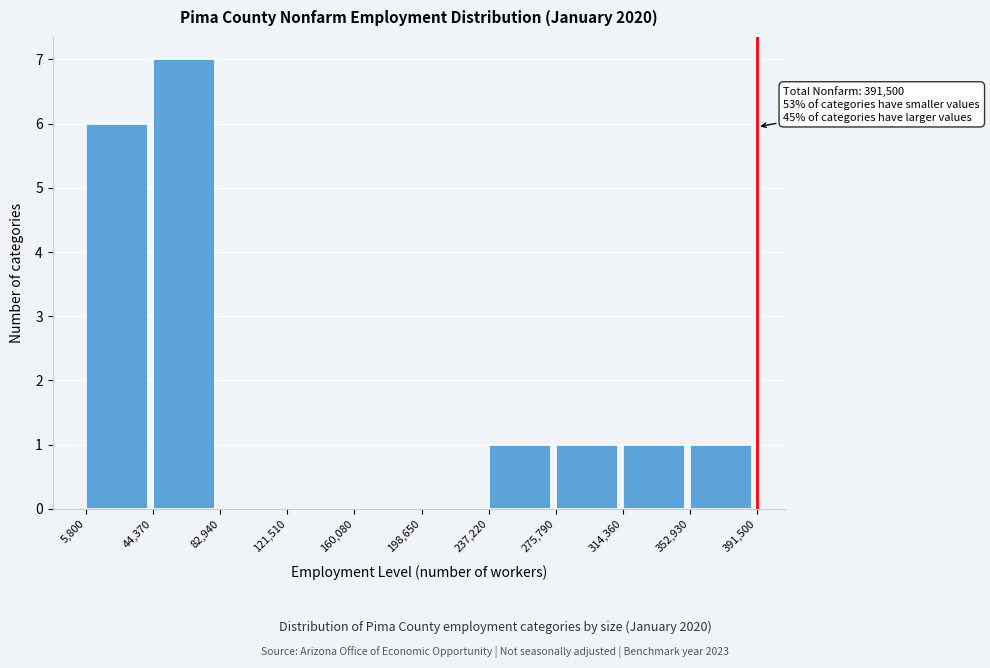

Which range on the x-axis has the tallest bar?

44,370 to 82,940